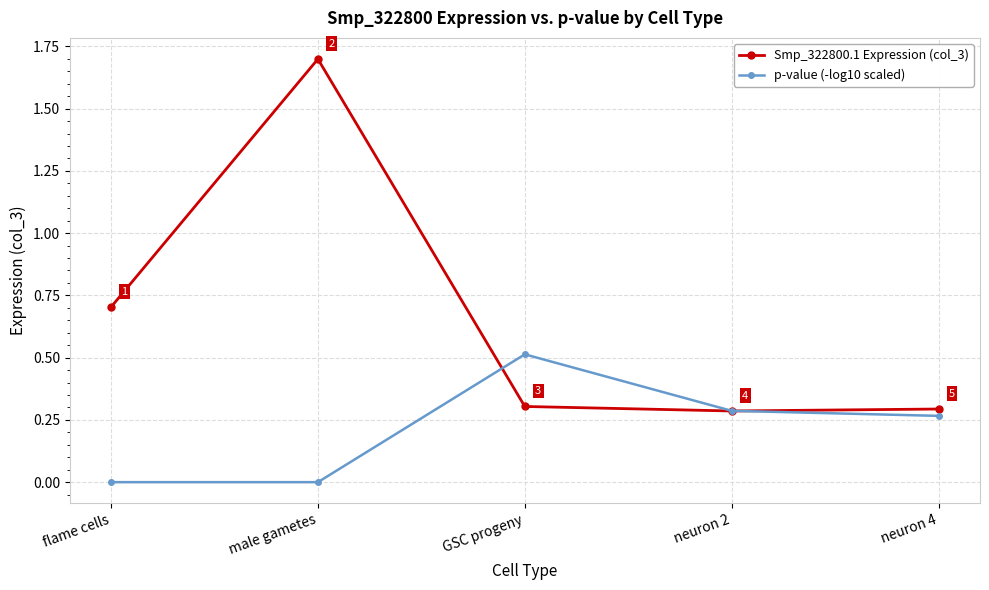

Which series changed the most between male gametes and GSC progeny?

Smp_322800.1 Expression (col_3)